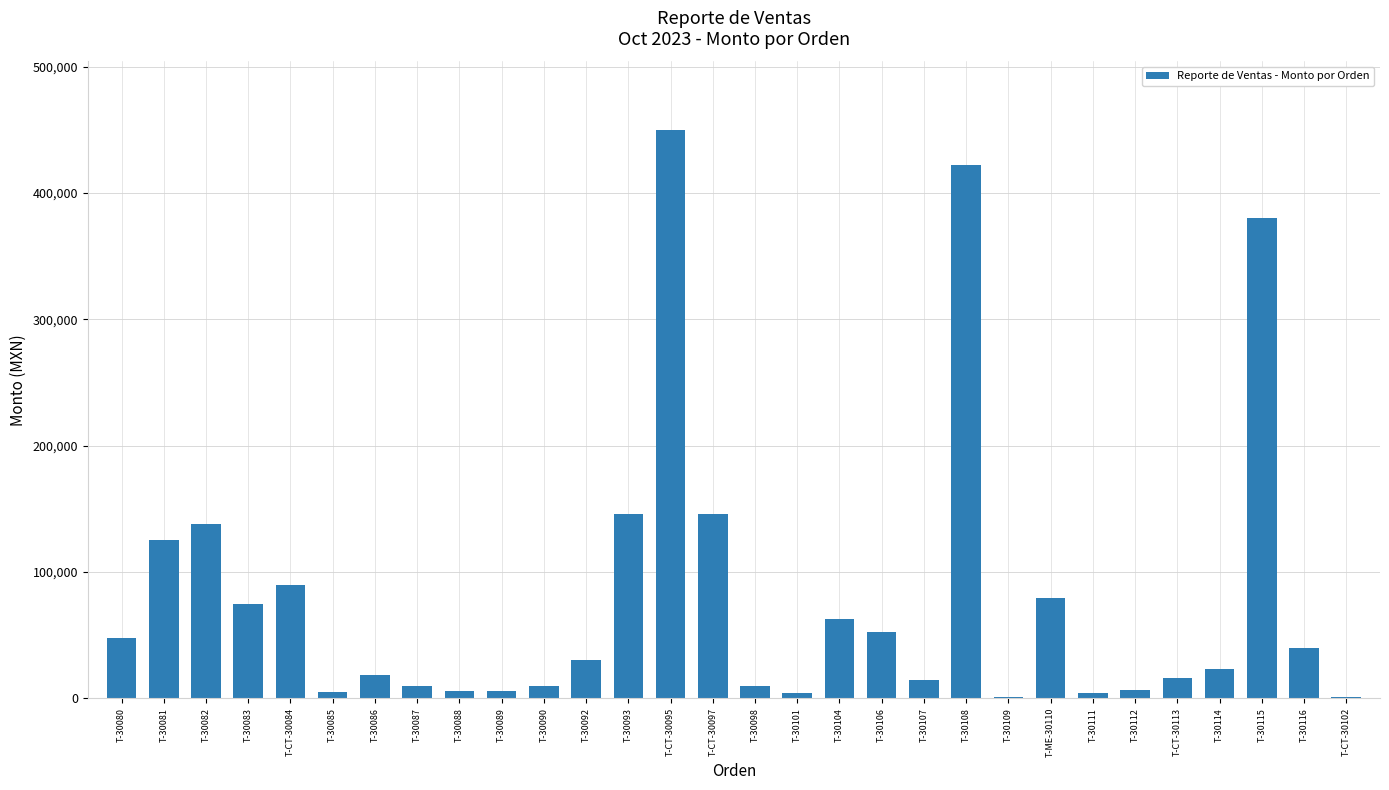

How many distinct data groups are displayed?

1